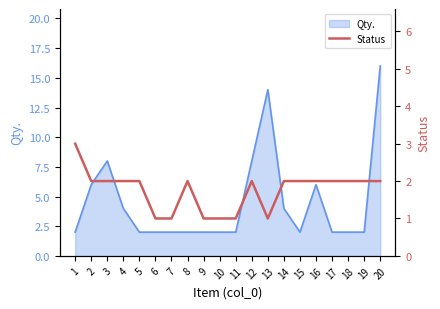

The value at 13 is 1. True or false?

True